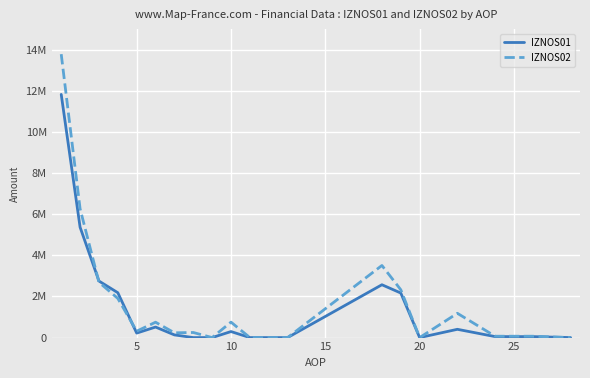

How many intersections are there between IZNOS02 and IZNOS01?

3